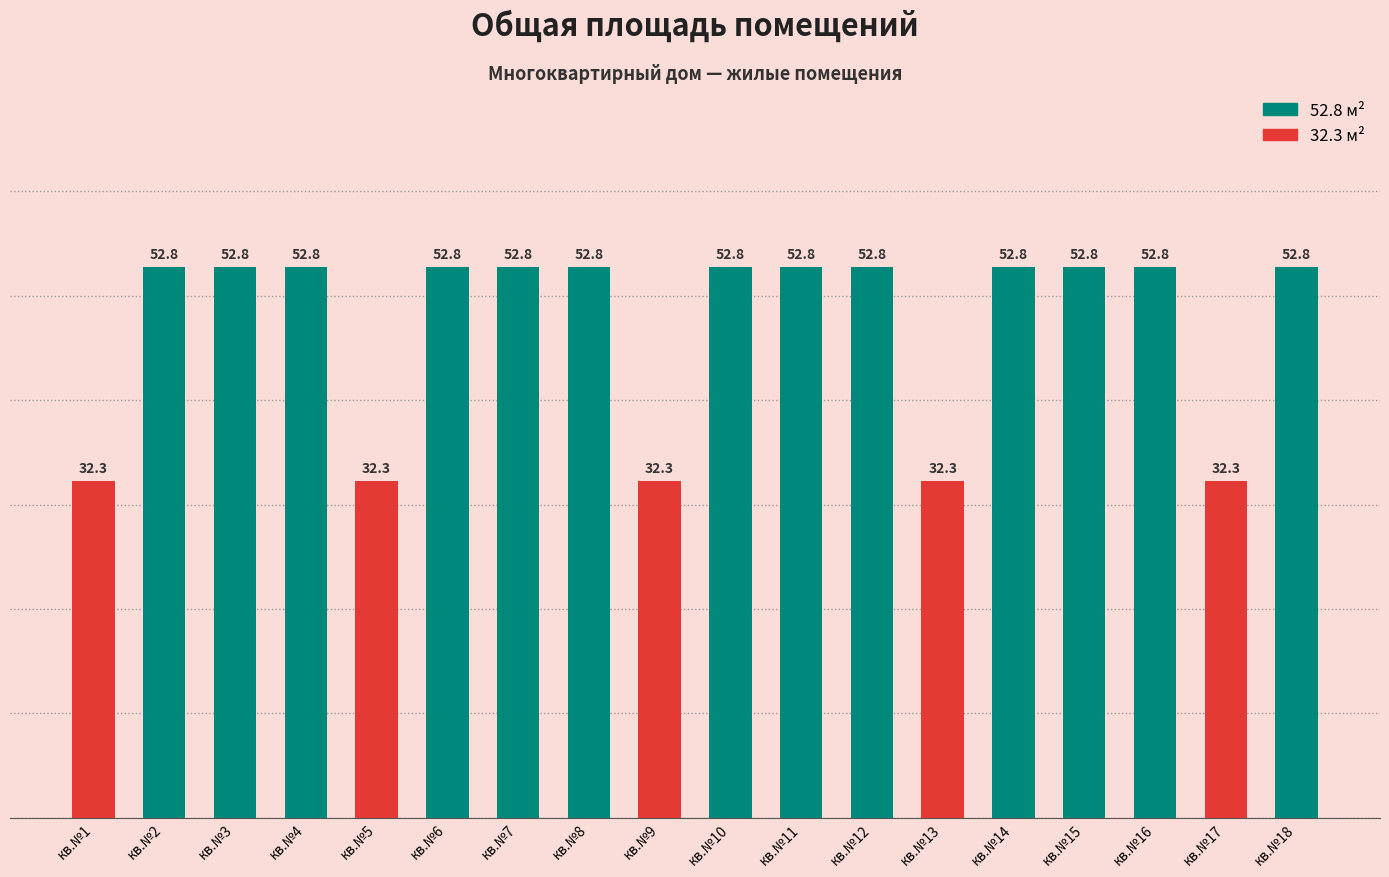

At which category does the chart reach its minimum across all series?

кв.№1